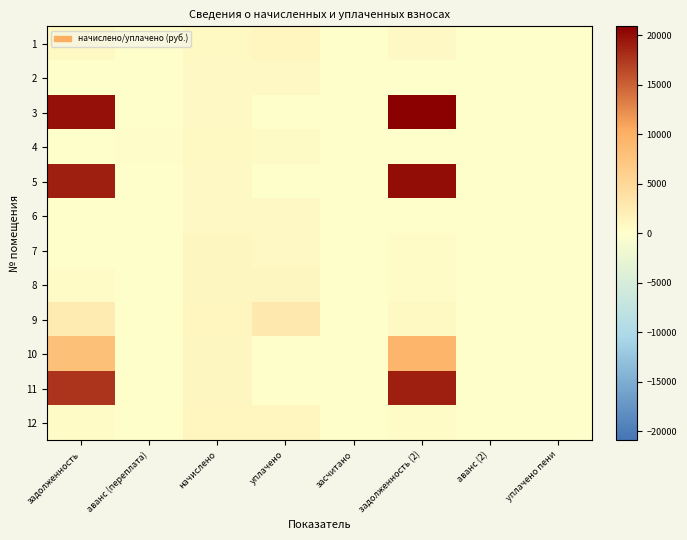

Rank the series by their maximum value, from lowest to highest.

2, 6, 4, 7, 8, 1, 12, 9, 10, 11, 5, 3